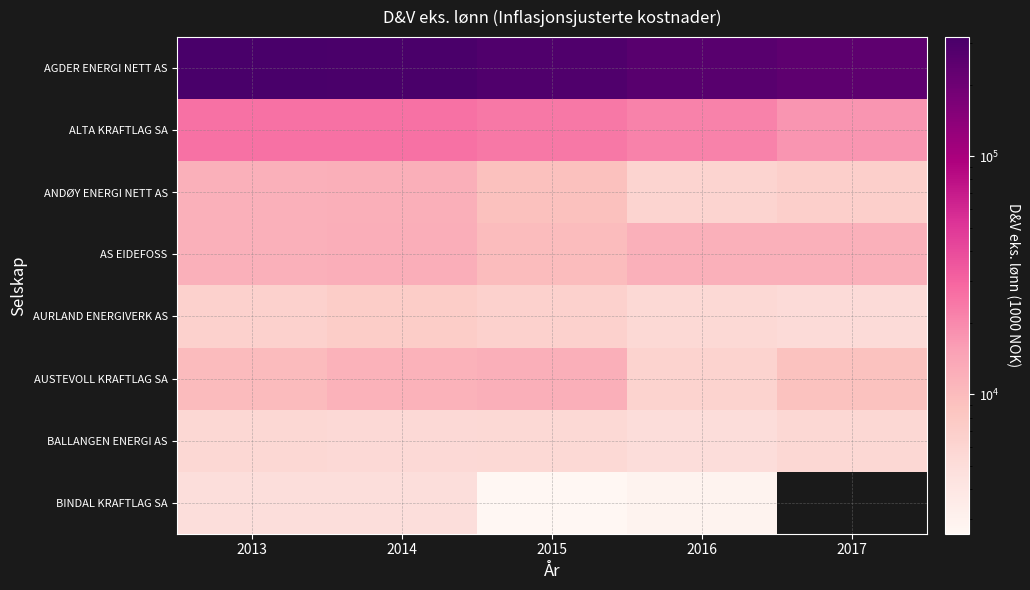

Where is ANDØY ENERGI NETT AS nearest to the value 2?

2013